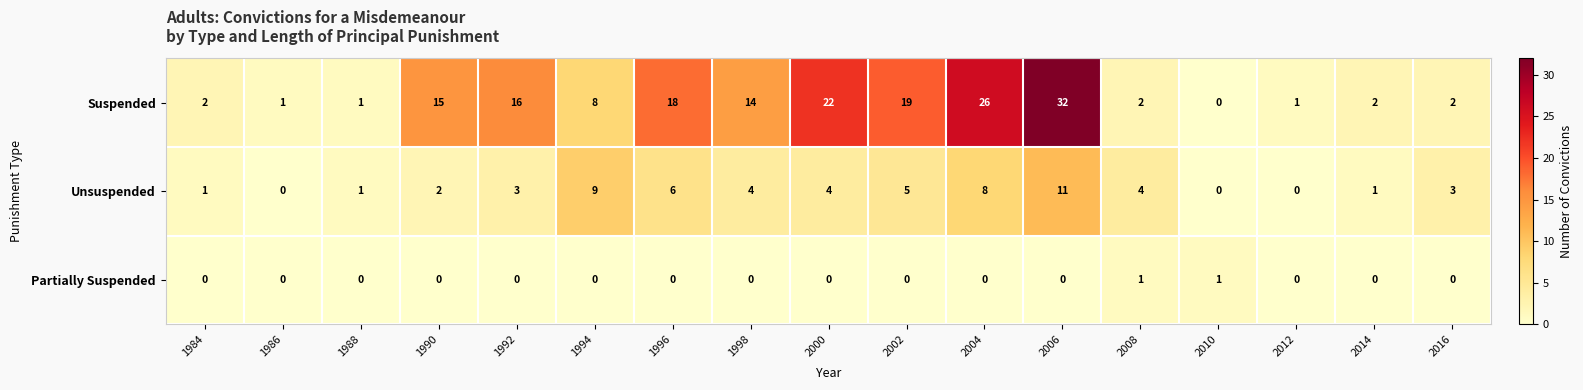

Where is Suspended nearest to the value 16?

1992